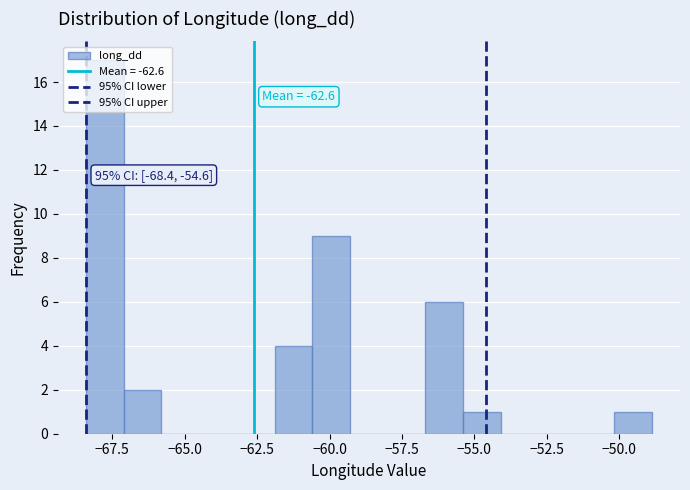

Around what value on the x-axis is the tallest bar? Give the approximate position of its centre, as read against the axis.

-68.0